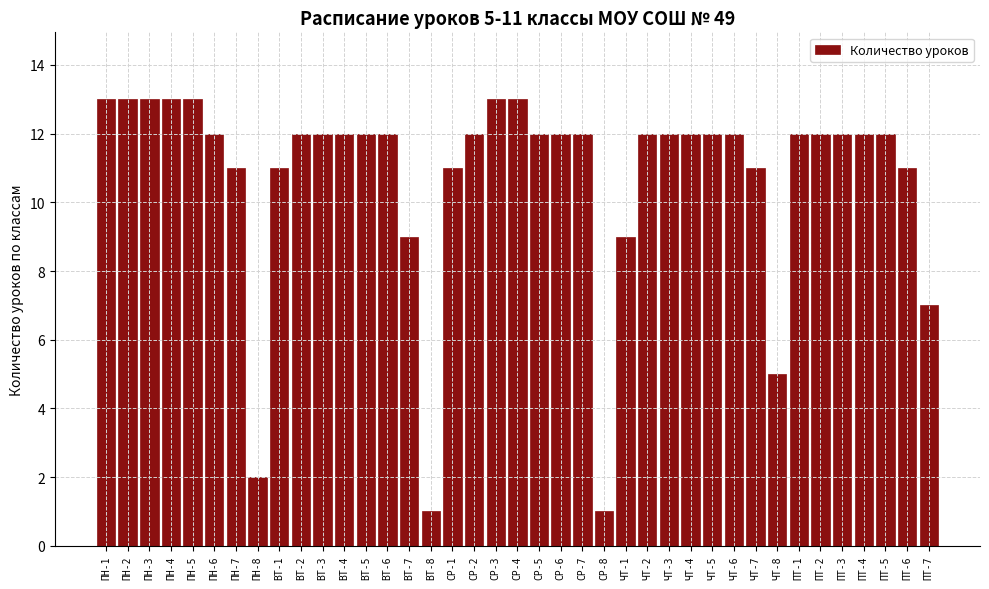

The value at ПТ-4 is 16. True or false?

False